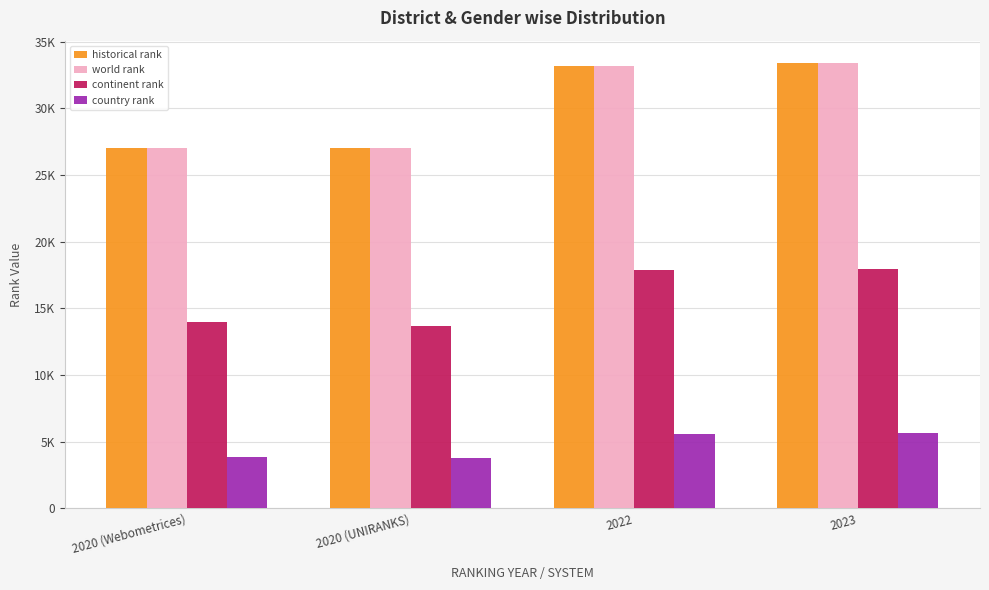

Does the chart contain any negative values?

No